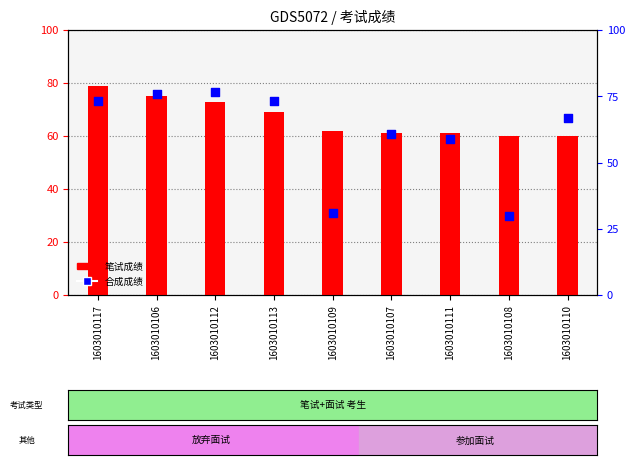

Which series has the widest spread of Y values?

合成成绩